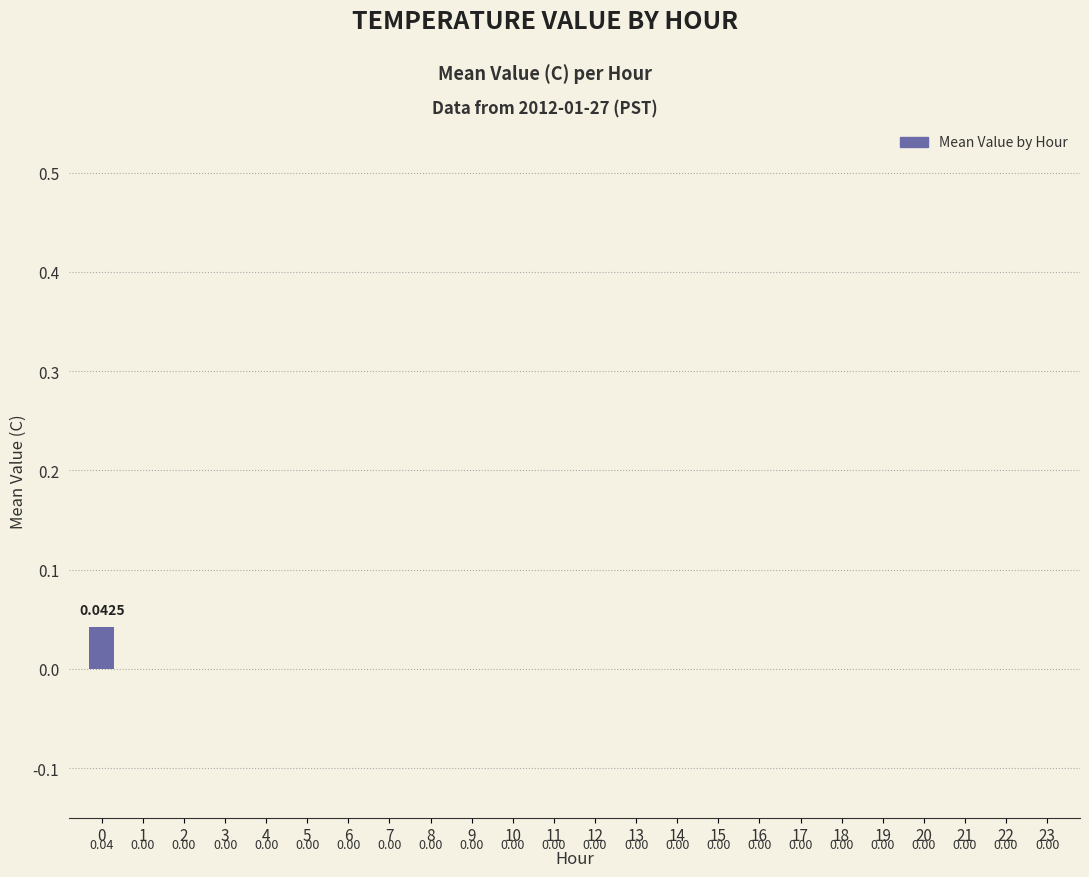

Rank the categories by value from highest to lowest.

0, 1, 2, 3, 4, 5, 6, 7, 8, 9, 10, 11, 12, 13, 14, 15, 16, 17, 18, 19, 20, 21, 22, 23